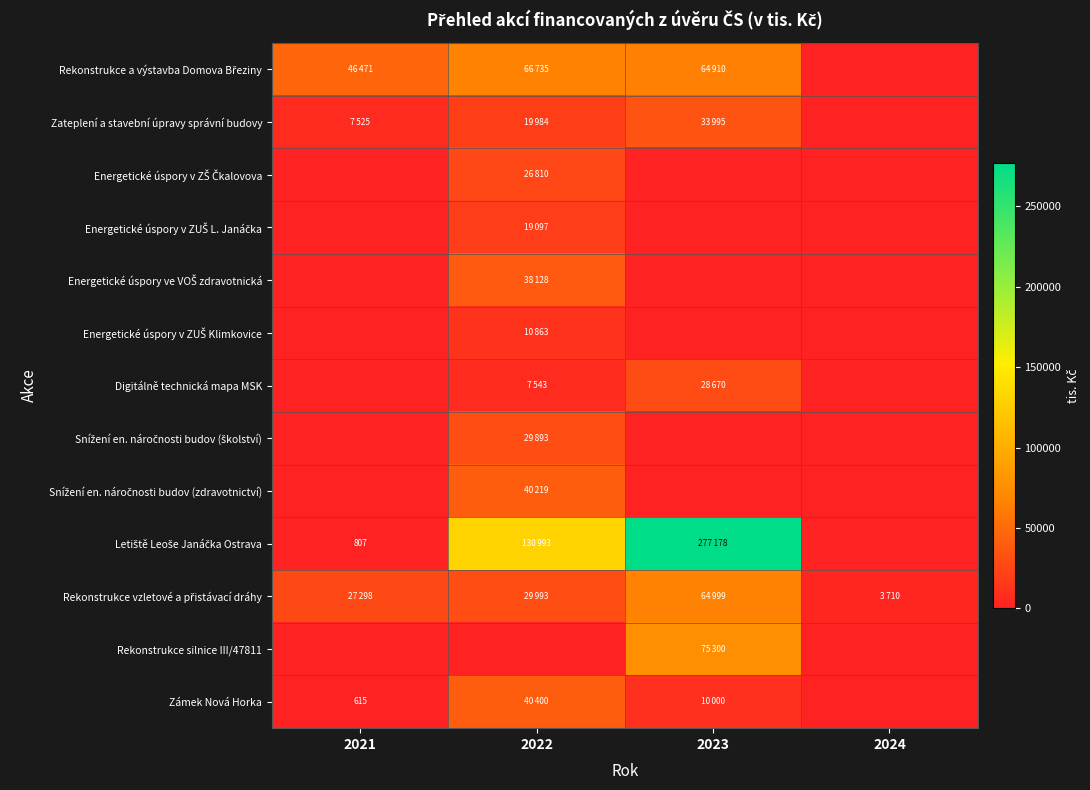

At which label does Energetické úspory v ZUŠ Klimkovice reach its peak?

2022